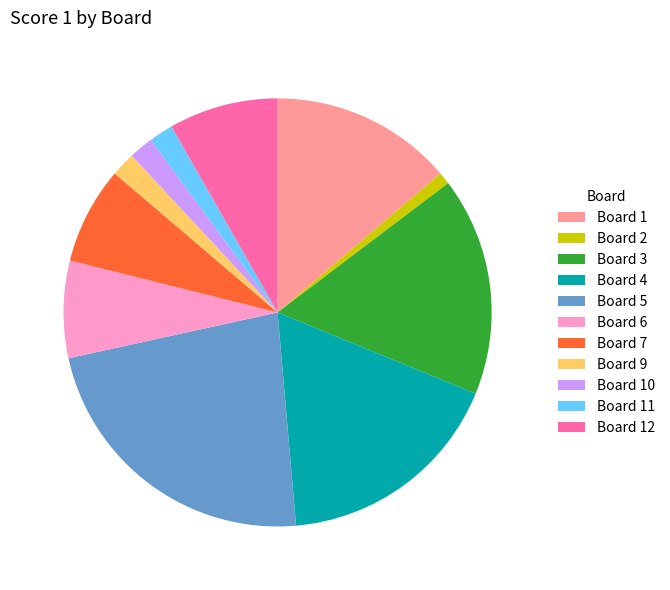

Which slice is the smallest?

Board 2